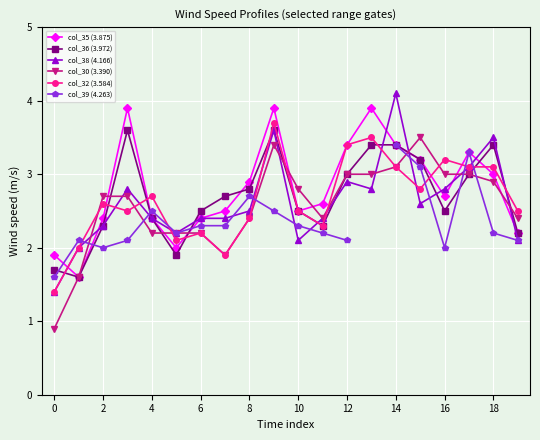

How many times do col_30 (3.390) and col_35 (3.875) cross each other?

8